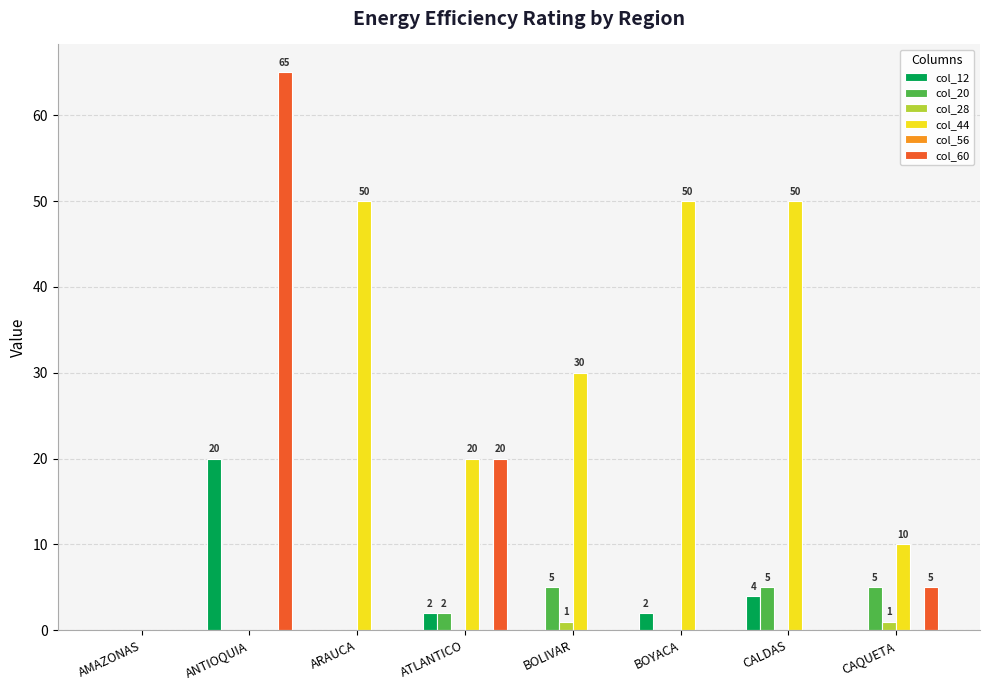

What is the sum of all col_60 values?

90